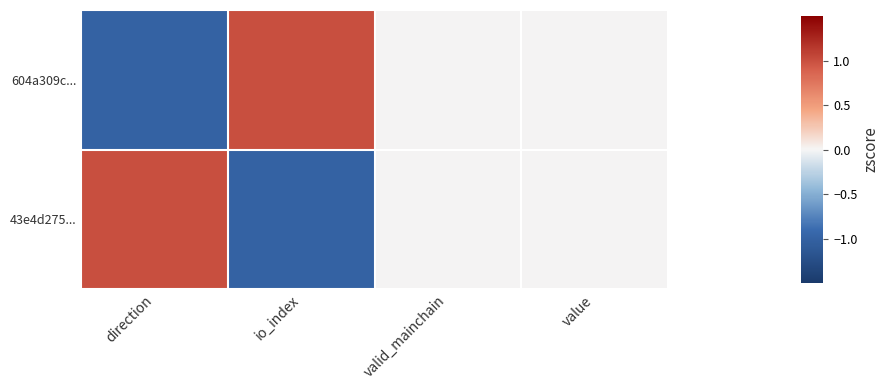

At which category is the sum across all series the highest?

direction